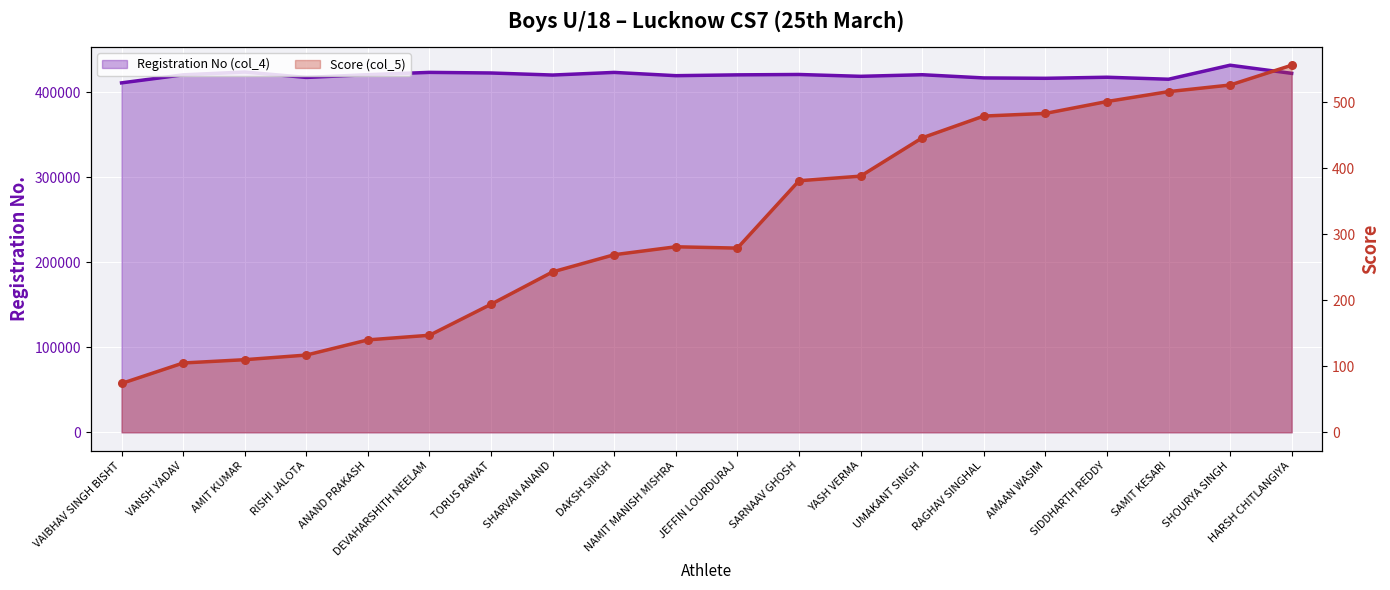

What is the total value across all series at UMAKANT SINGH?

420828